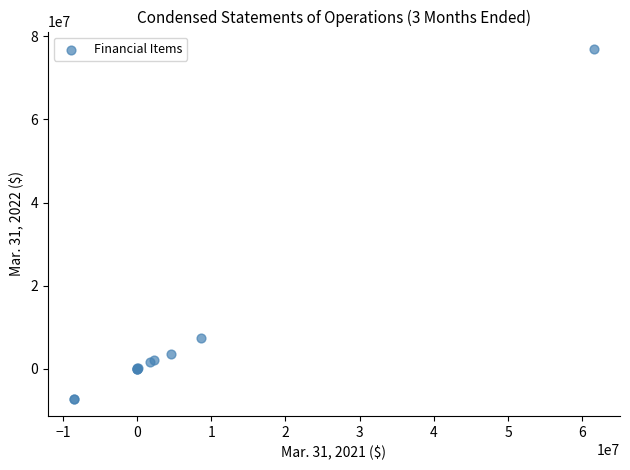

What Y value in the scatter plot is closest to 34887687?

7371505.0